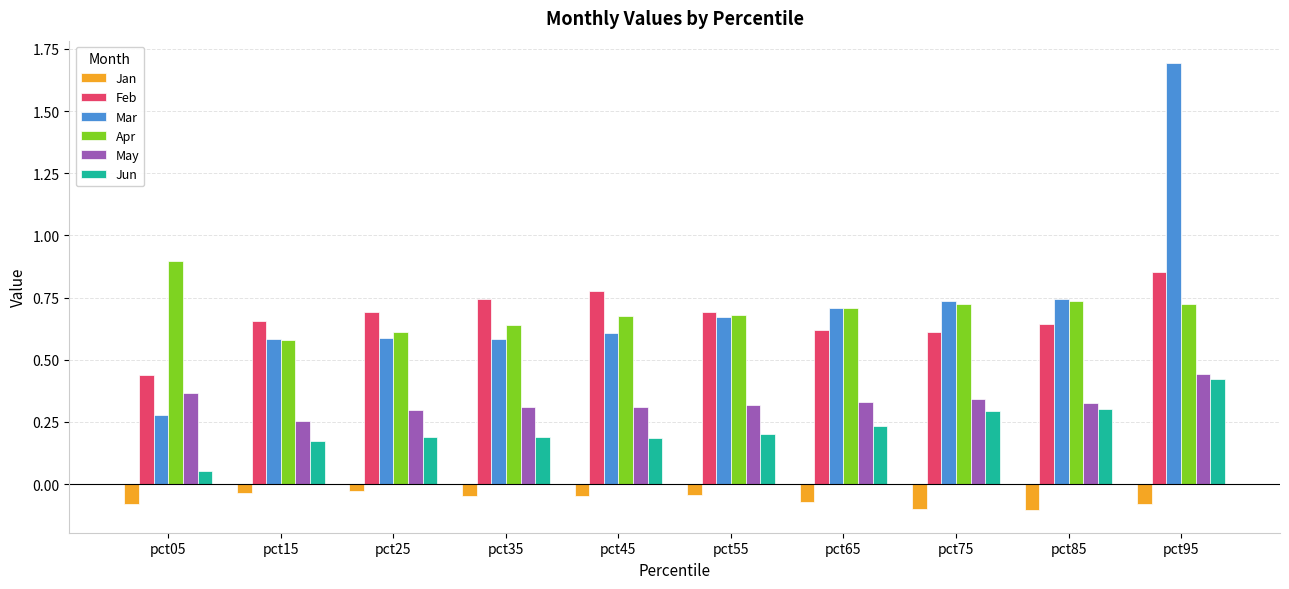

What are all the series names shown in the legend?

Jan, Feb, Mar, Apr, May, Jun